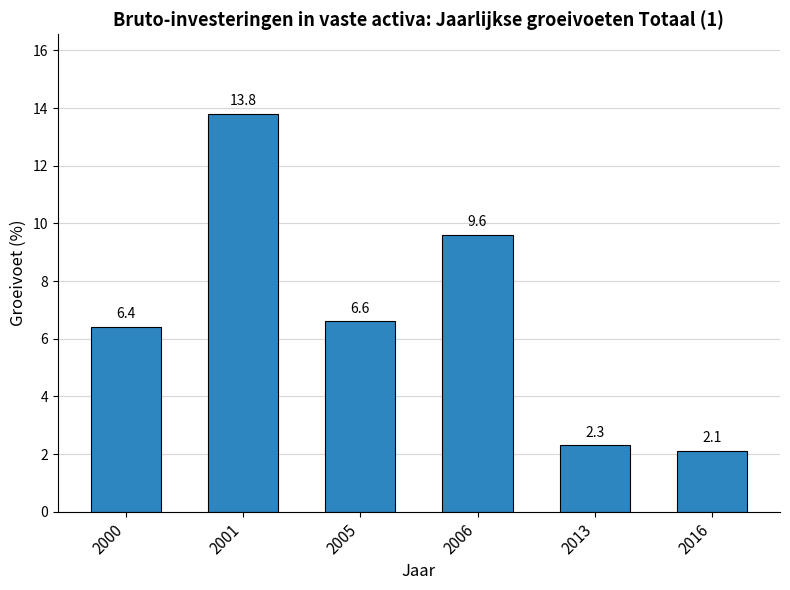

What is the ratio of the value at 2006 to the value at 2016?

4.6